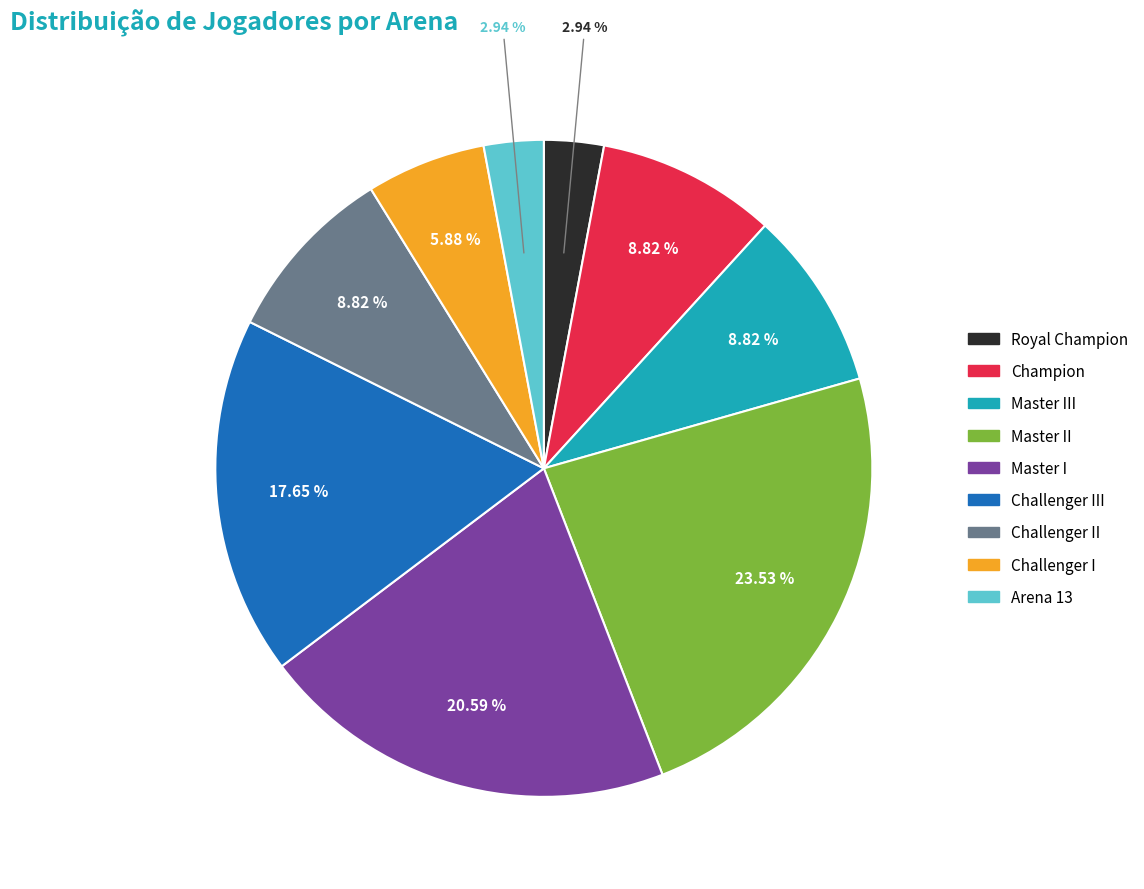

Is there a majority slice in this chart?

No